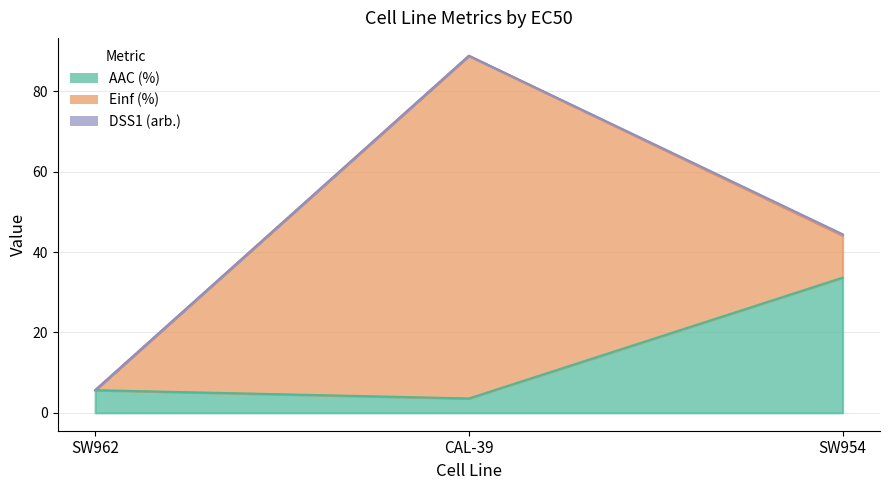

Does the chart display data point markers on the line(s)?

No